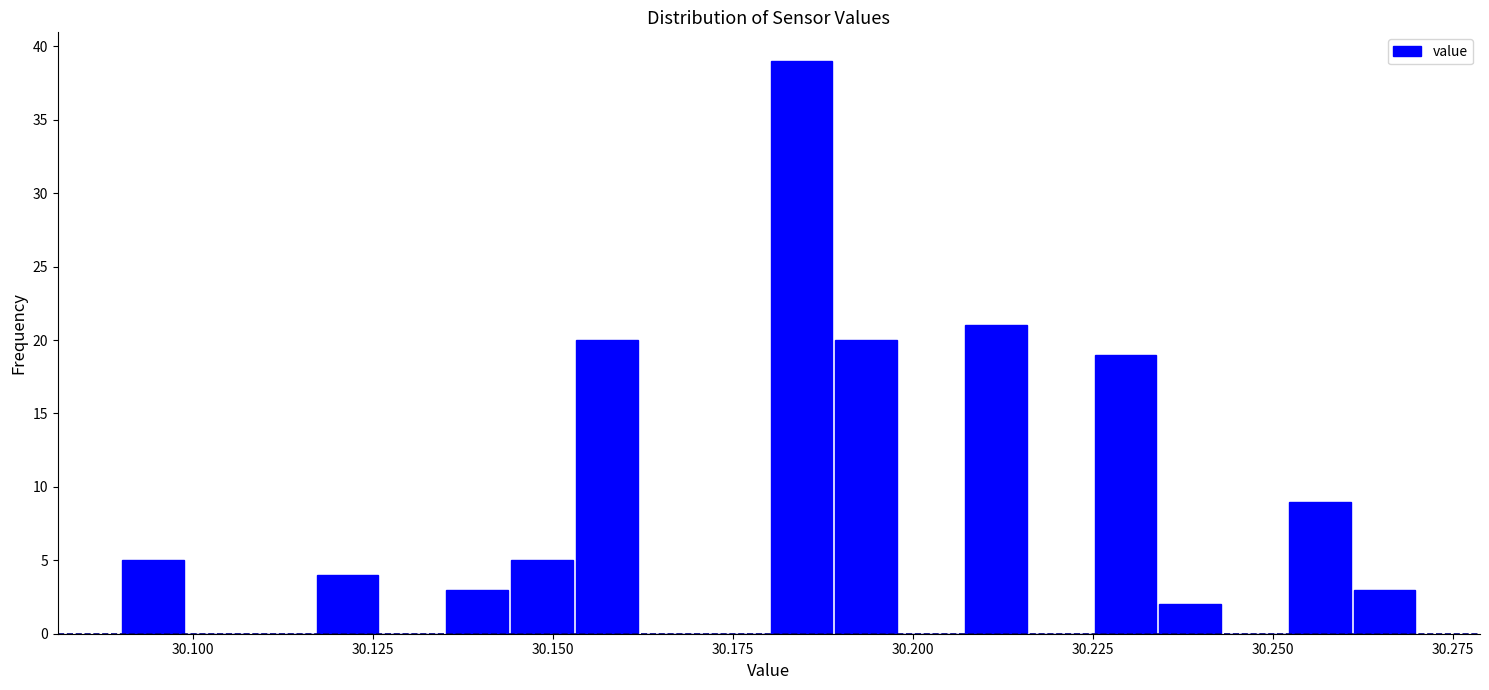

Read against the x-axis, roughly where is the centre of the tallest bar?

30.185